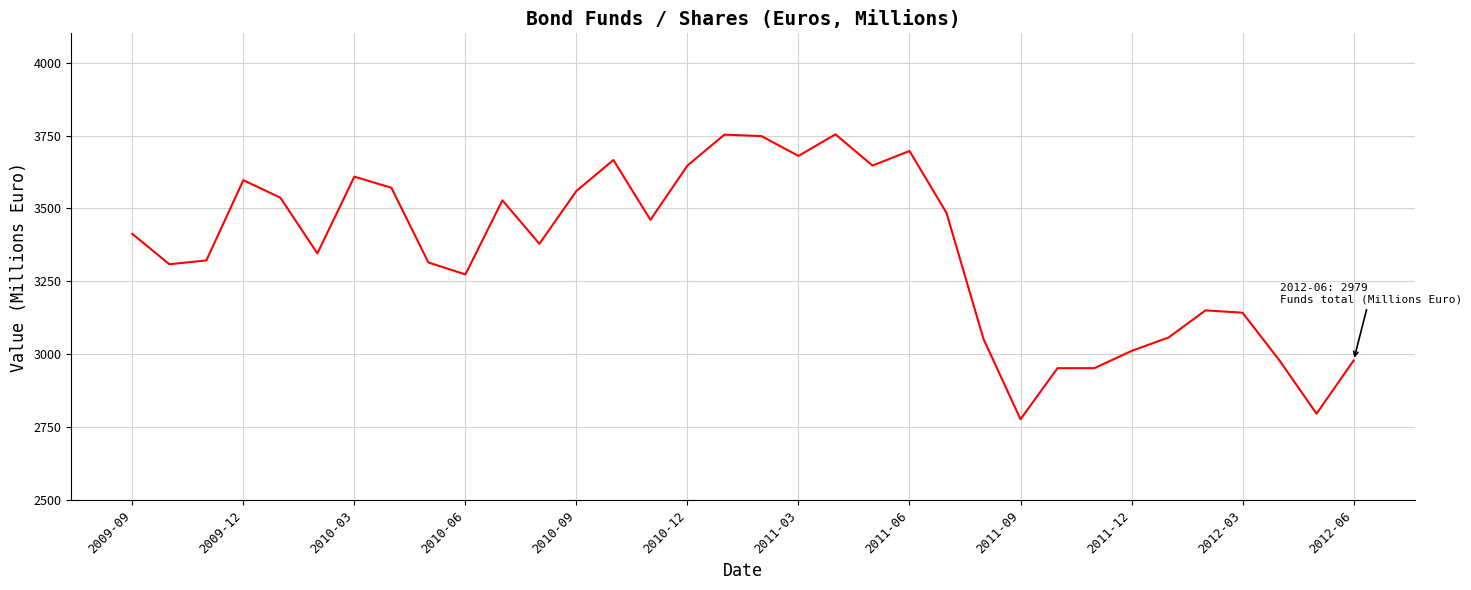

What is the greatest value displayed?

3754